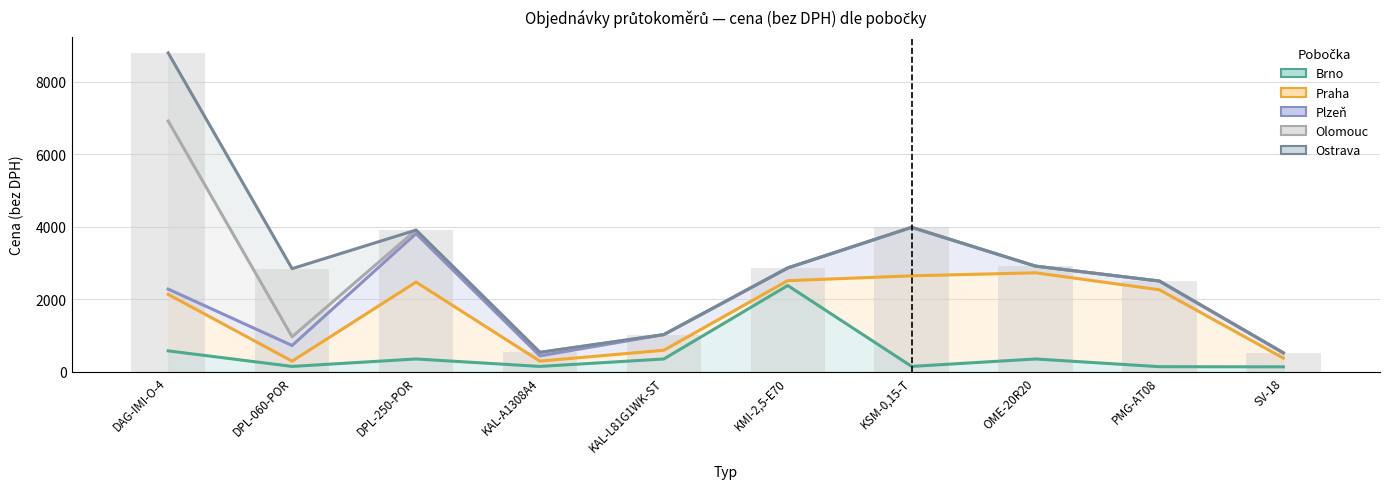

Which category has the highest value in the Plzeň series?

DPL-250-POR